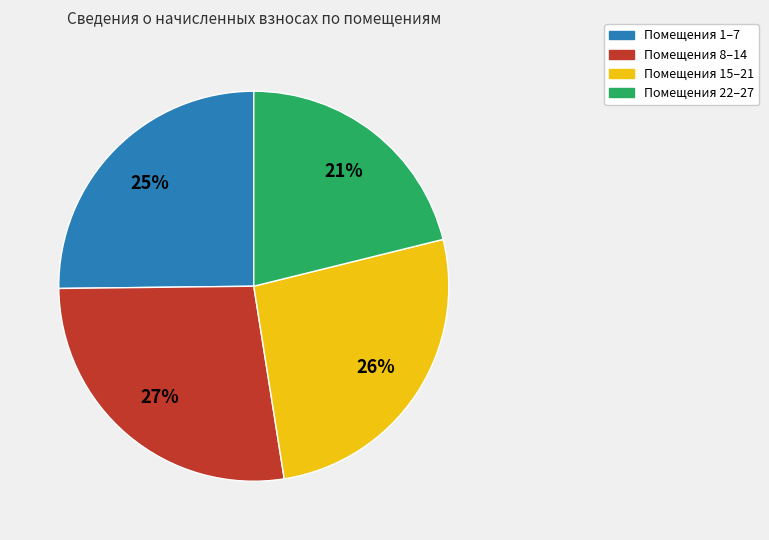

Is there any slice that represents more than half of the pie?

No